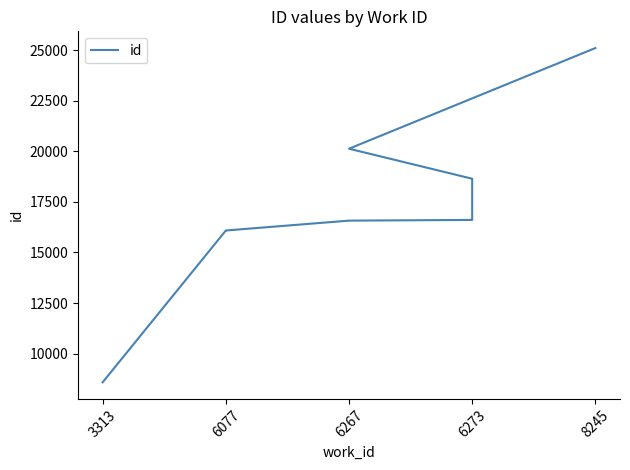

Is this an area chart (filled region under the line)?

No